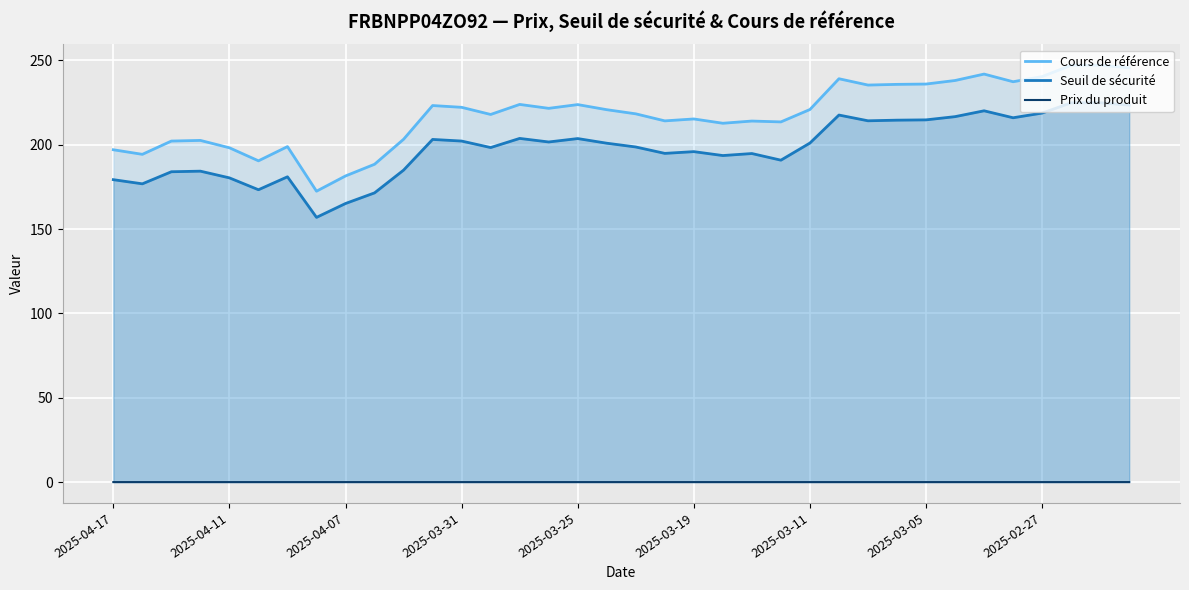

List the series in order of their peak value, highest first.

Cours de référence, Seuil de sécurité, Prix du produit